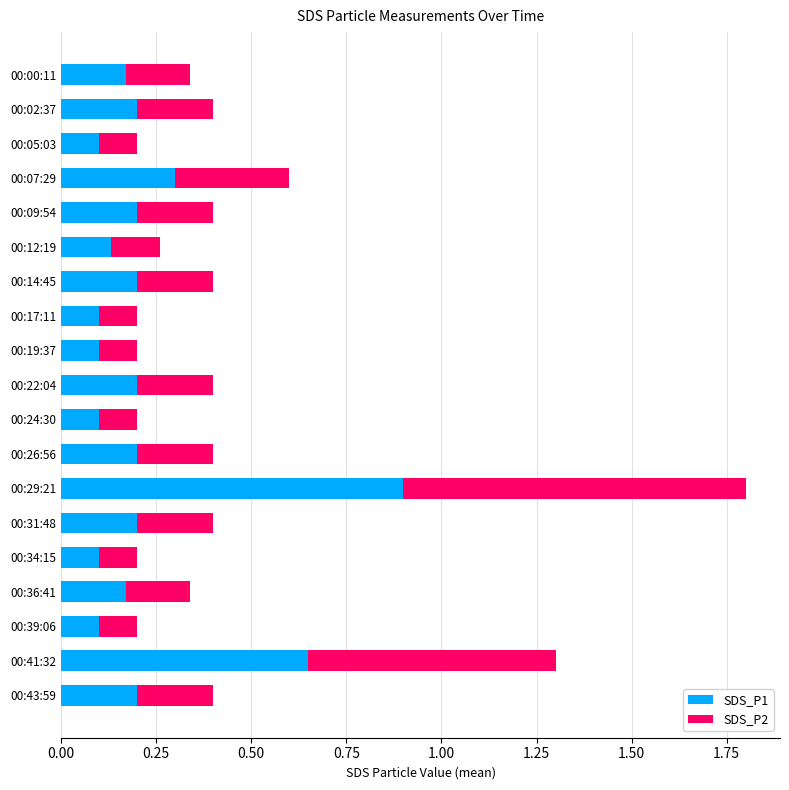

What is the sum of all SDS_P1 values?

4.3